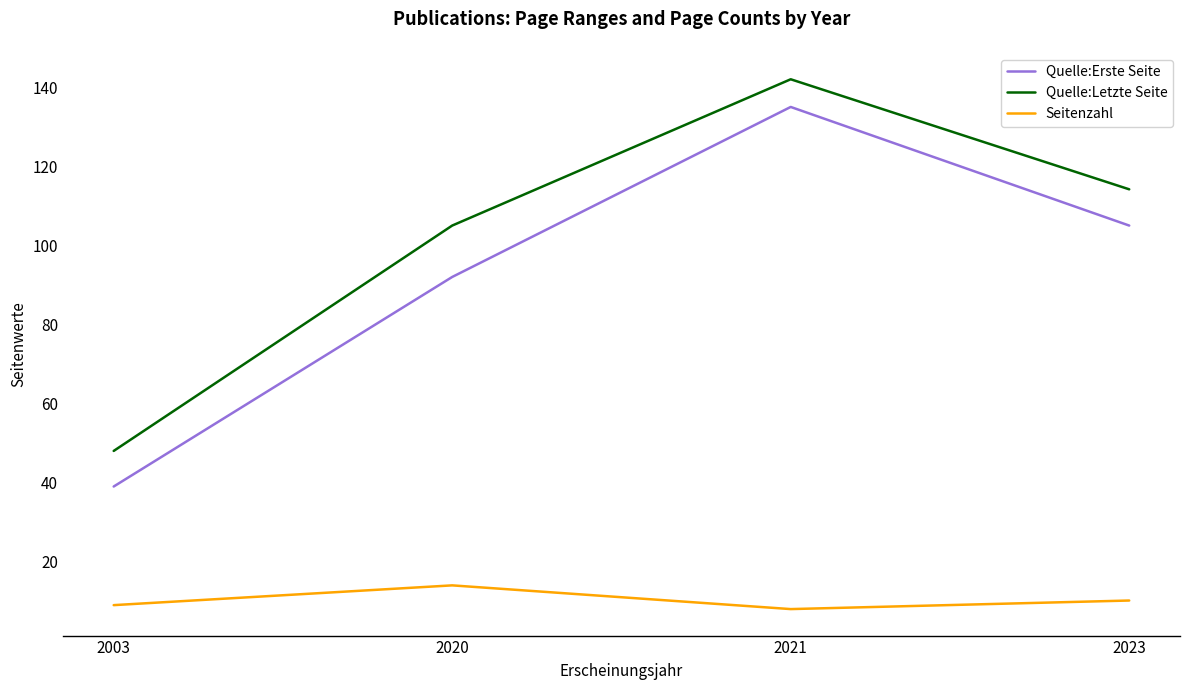

True or false: Seitenzahl and Quelle:Letzte Seite intersect in this chart.

False